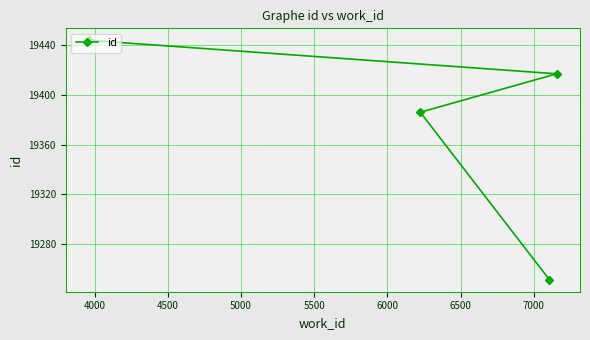

What is the value of the 2nd point from the left?

19386